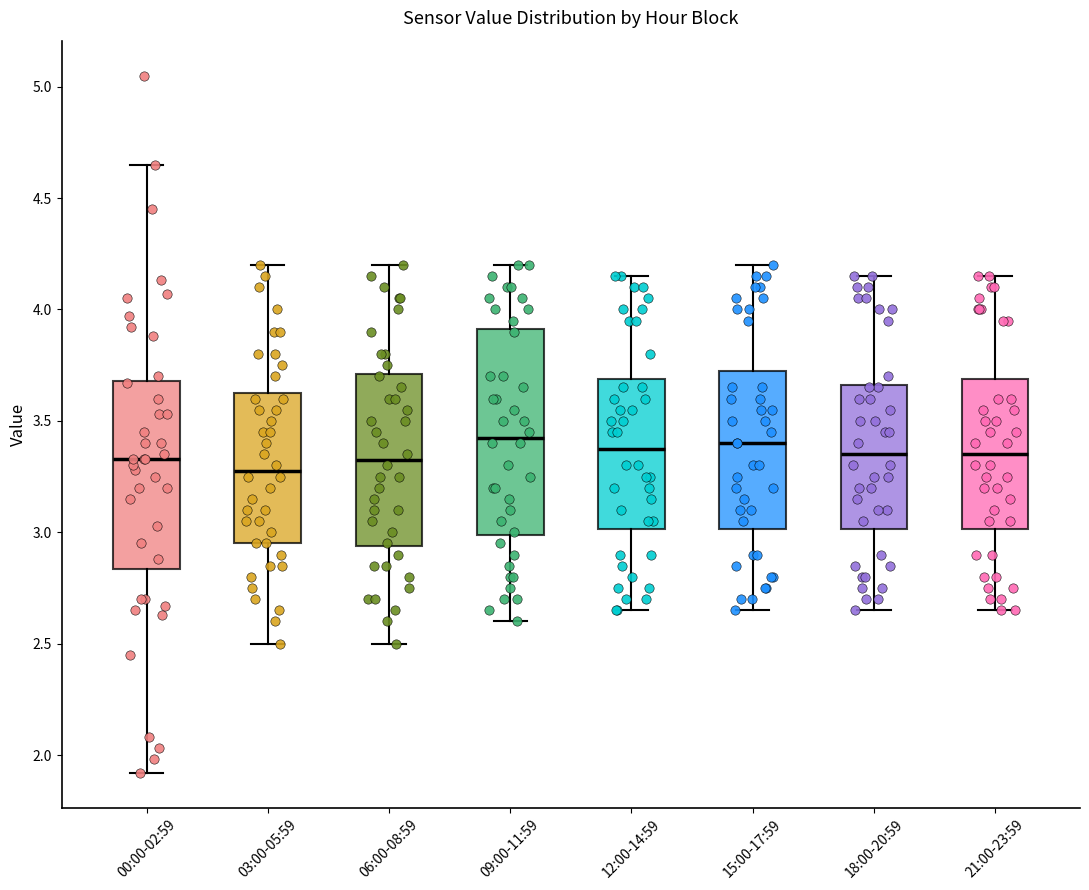

Reading left to right, read every box against the y-axis: the position of its median line, the range the box covers, and the ends of its whiskers. The values are not printed on the chart, so give them approximately, as read against the axis.

00:00-02:59: median 3.35, box 2.85 to 3.70, whiskers 1.90 to 4.65
03:00-05:59: median 3.30, box 2.95 to 3.65, whiskers 2.50 to 4.20
06:00-08:59: median 3.35, box 2.95 to 3.70, whiskers 2.50 to 4.20
09:00-11:59: median 3.45, box 3.00 to 3.90, whiskers 2.60 to 4.20
12:00-14:59: median 3.40, box 3.00 to 3.70, whiskers 2.65 to 4.15
15:00-17:59: median 3.40, box 3.00 to 3.75, whiskers 2.65 to 4.20
18:00-20:59: median 3.35, box 3.00 to 3.65, whiskers 2.65 to 4.15
21:00-23:59: median 3.35, box 3.00 to 3.70, whiskers 2.65 to 4.15